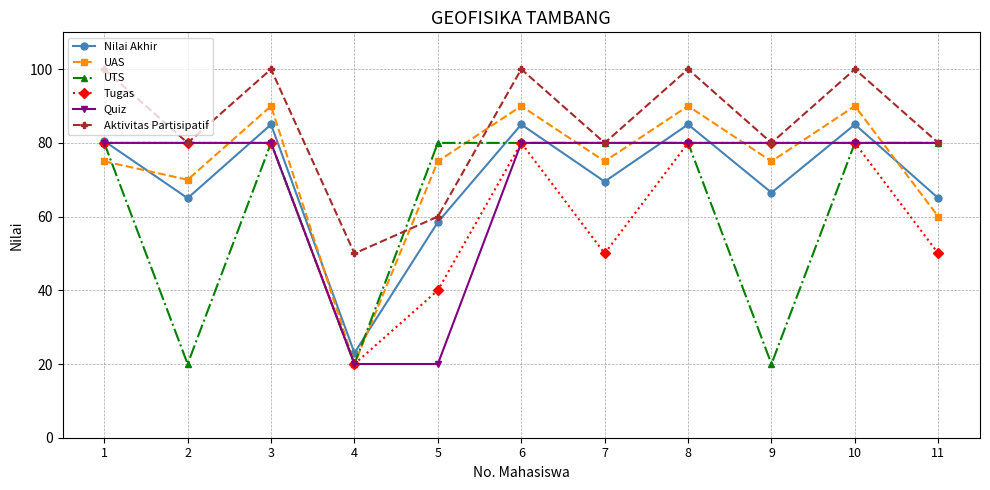

What is the value of the Tugas point at the 2nd from the left?

80.0